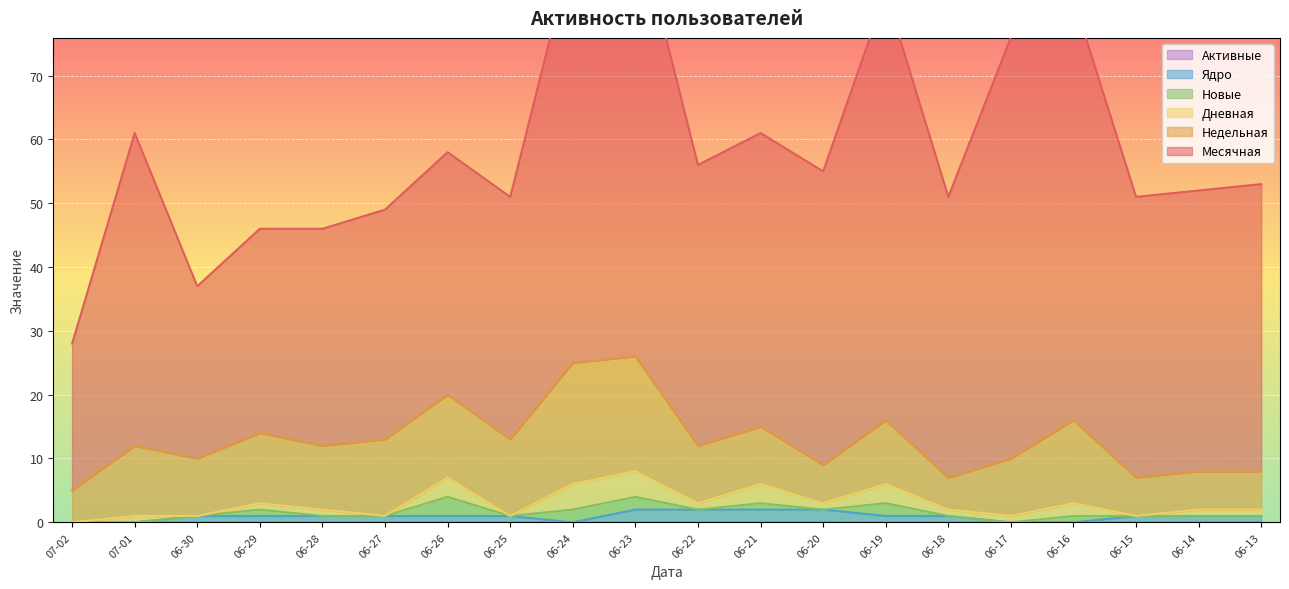

True or false: Дневная and Новые cross at least once.

False